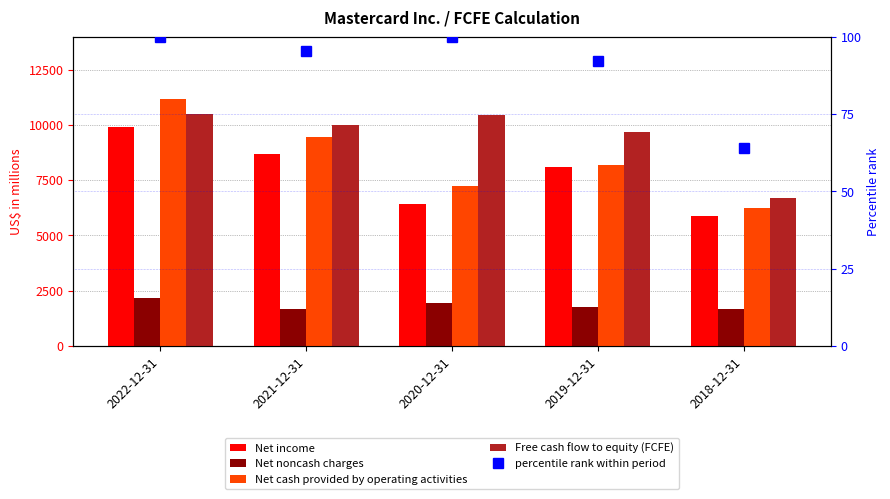

The value of Net cash provided by operating activities at 2019-12-31 is 8183.0. True or false?

True